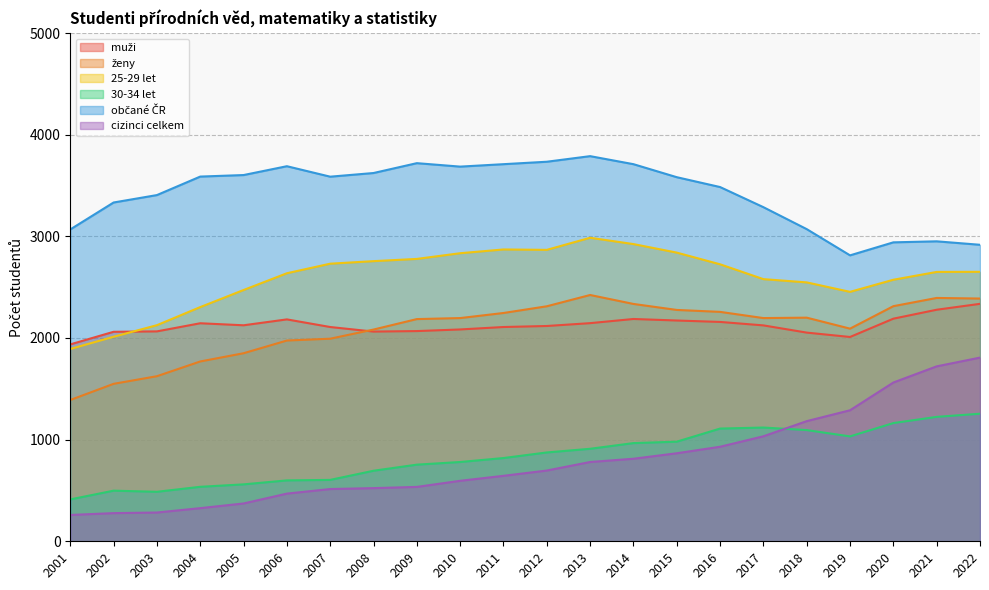

True or false: ženy has more than 0 points higher than both neighbors.

True